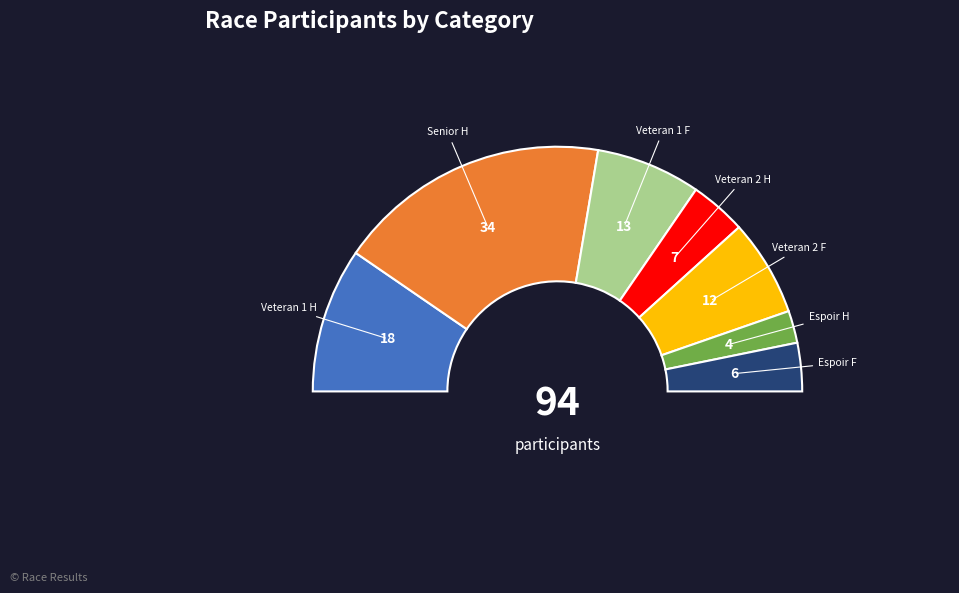

How much of the chart is everything except Veteran 1 H?

80.9%